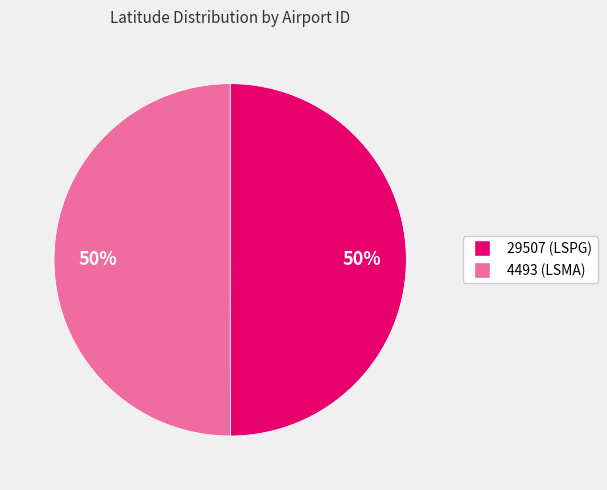

The 29507 slice represents 50% of the pie. True or false?

True